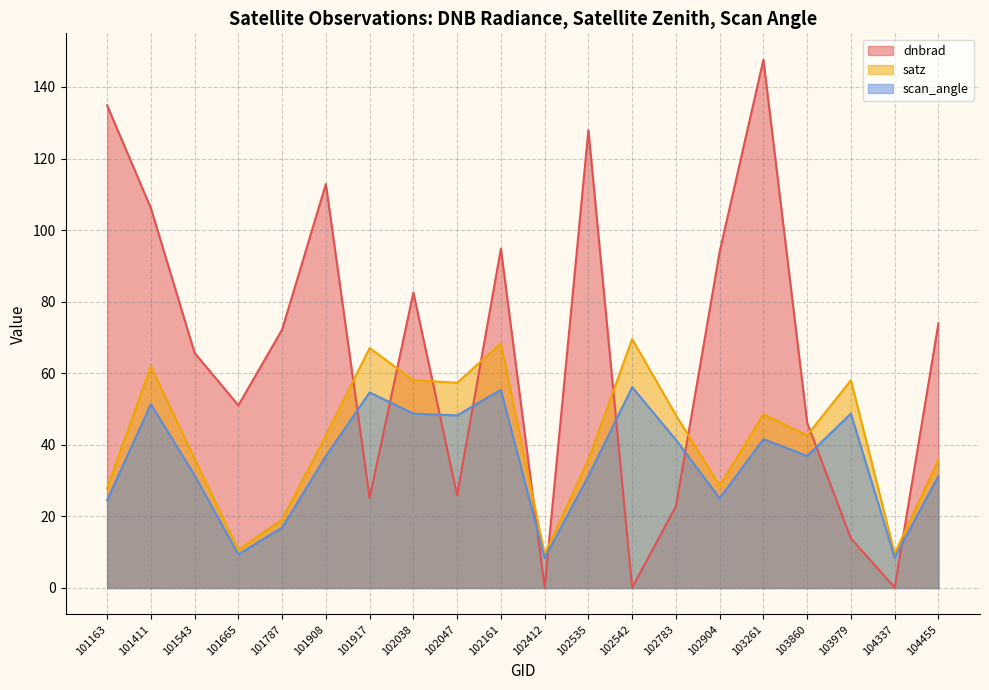

Which series has the largest total across all categories?

dnbrad